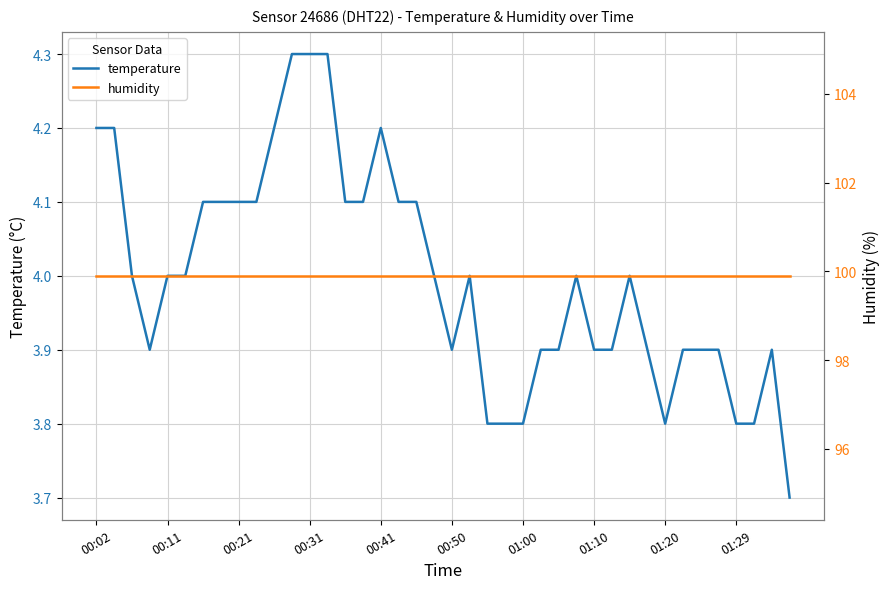

What is the highest value of the temperature series?

4.3